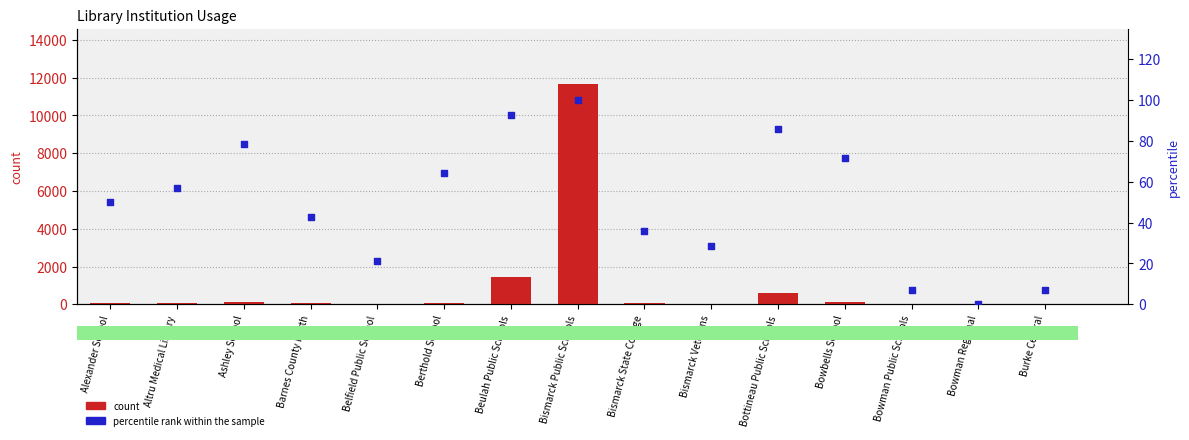

Which series has the largest Y range (max minus min)?

count